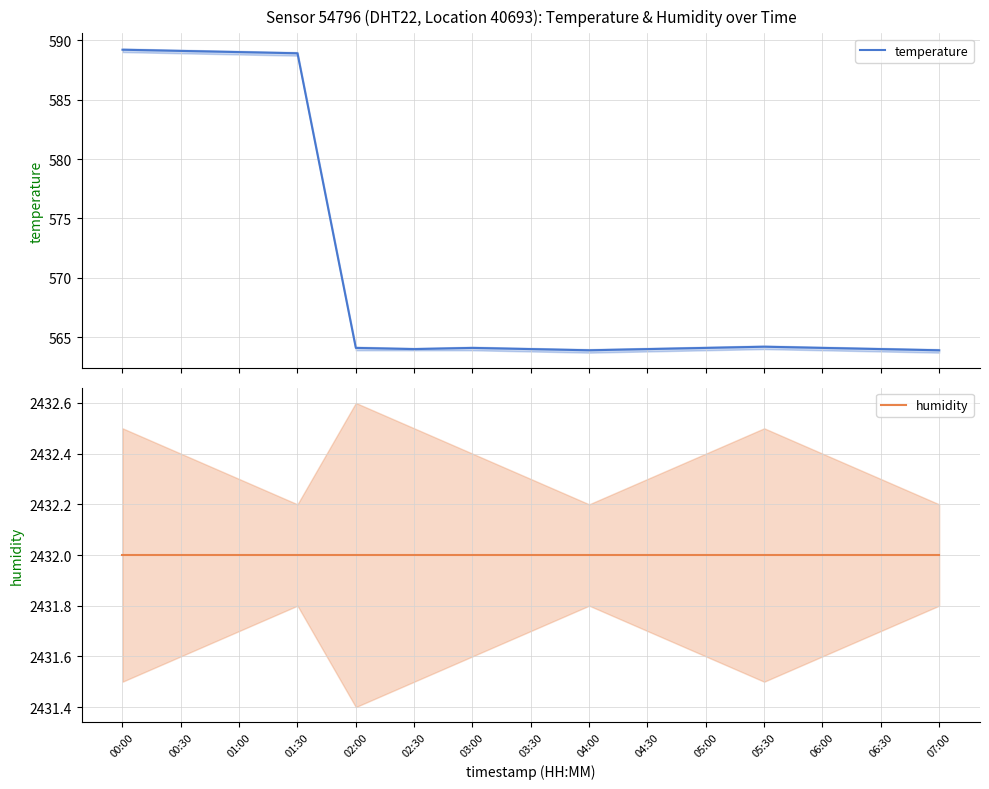

Is it true that temperature equals 564.0 at 06:30?

True